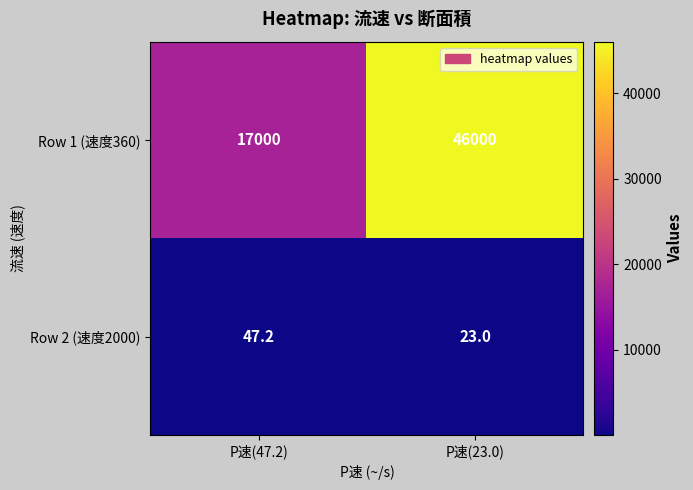

What is the total value across all series at P速(47.2)?

17047.2